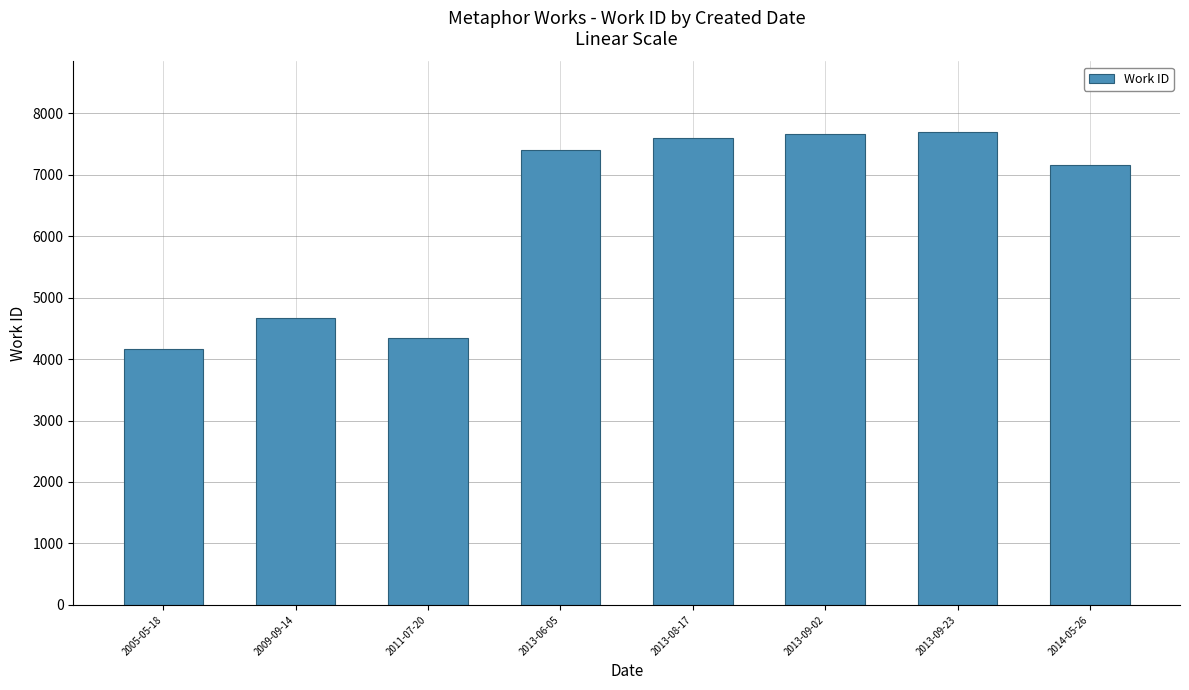

What is the label of the 8th bar from the right?

2005-05-18